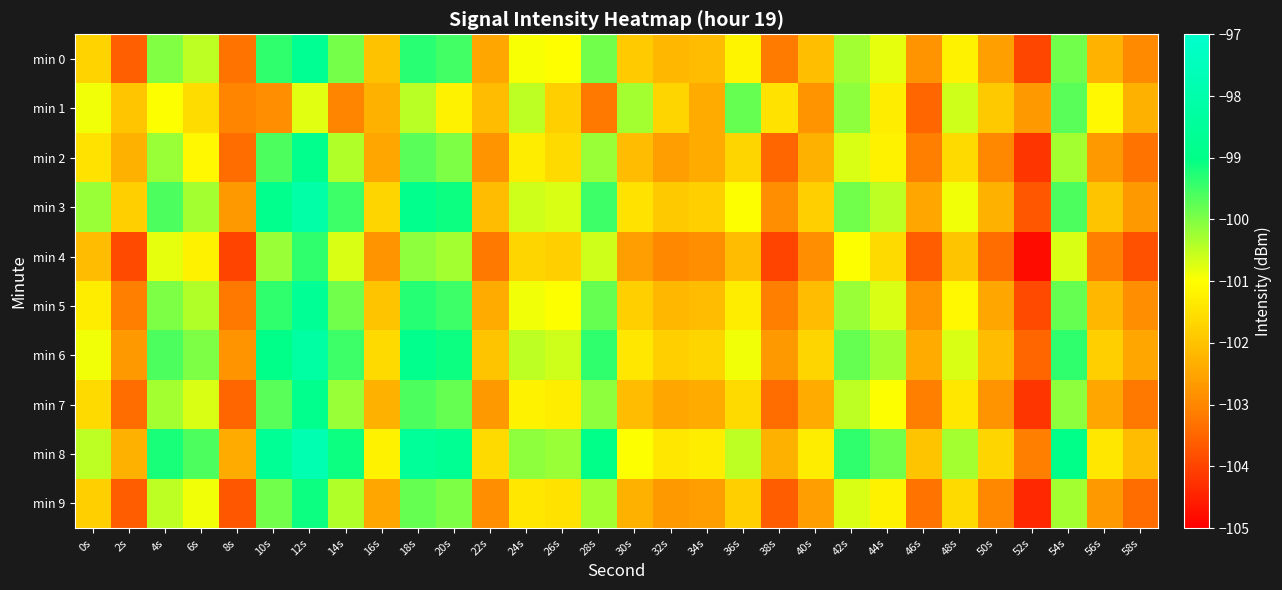

List the series in order of their peak value, lowest first.

min 1, min 4, min 9, min 2, min 7, min 0, min 5, min 6, min 3, min 8